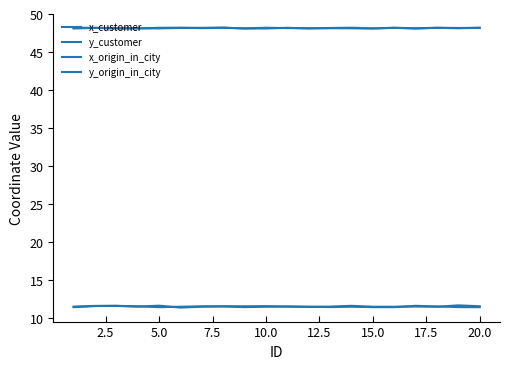

Is this an area chart (filled region under the line)?

No